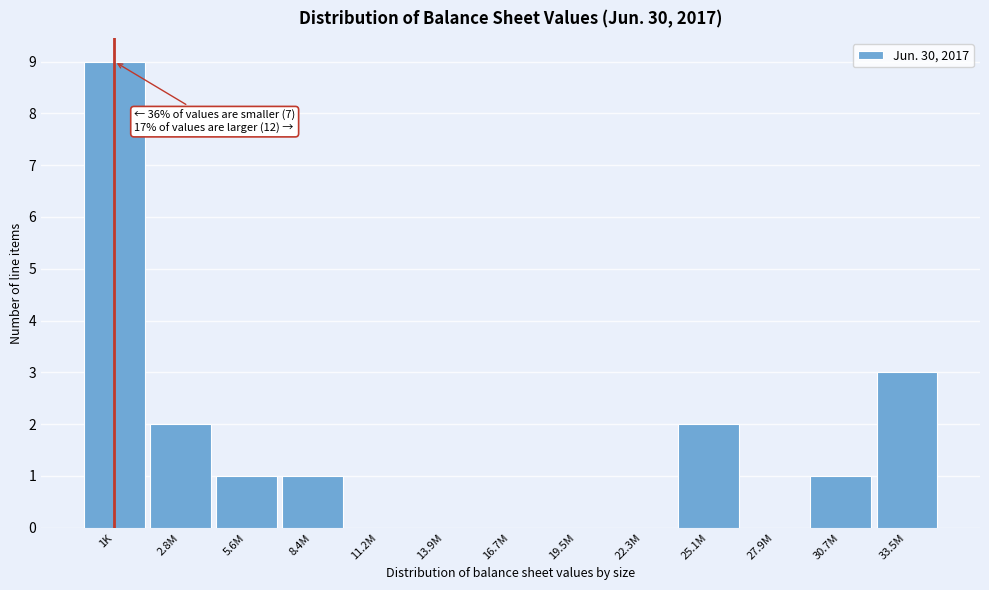

Reading left to right, extract all data points from this chart.

1K=9	2.8M=2	5.6M=1	8.4M=1	11.2M=0	13.9M=0	16.7M=0	19.5M=0	22.3M=0	25.1M=2	27.9M=0	30.7M=1	33.5M=3